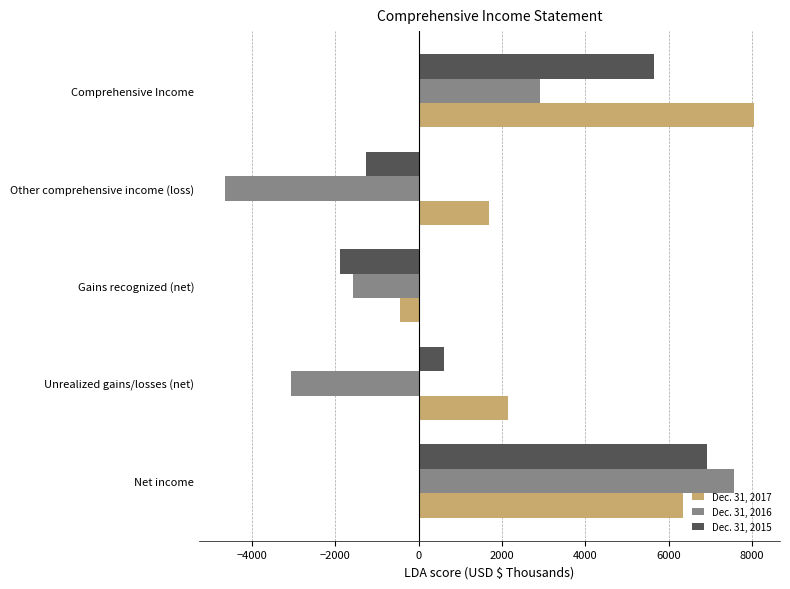

Rank the categories by Dec. 31, 2015 value from highest to lowest.

Net income, Comprehensive Income, Unrealized gains/losses (net), Other comprehensive income (loss), Gains recognized (net)